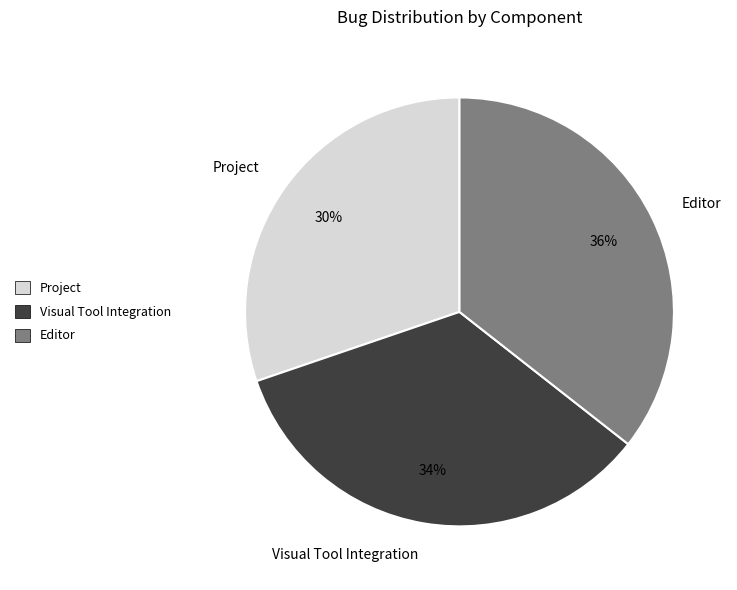

To the nearest percent, what is the combined percentage of Editor and Project?

66%